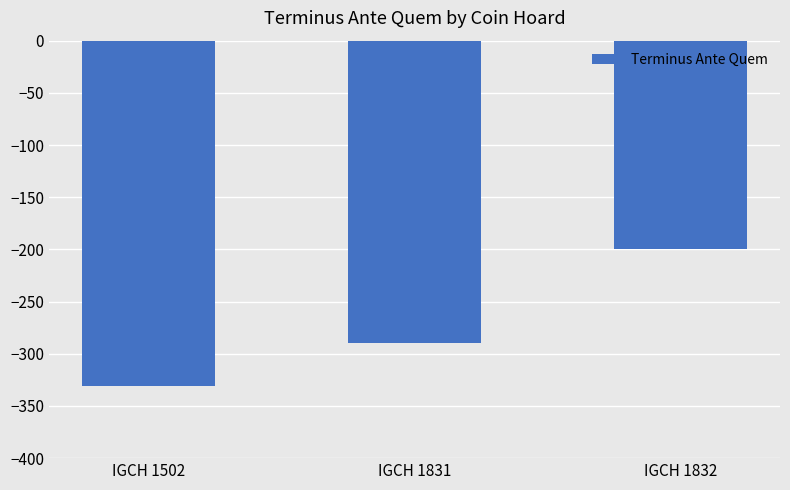

How many values are below -290?

1